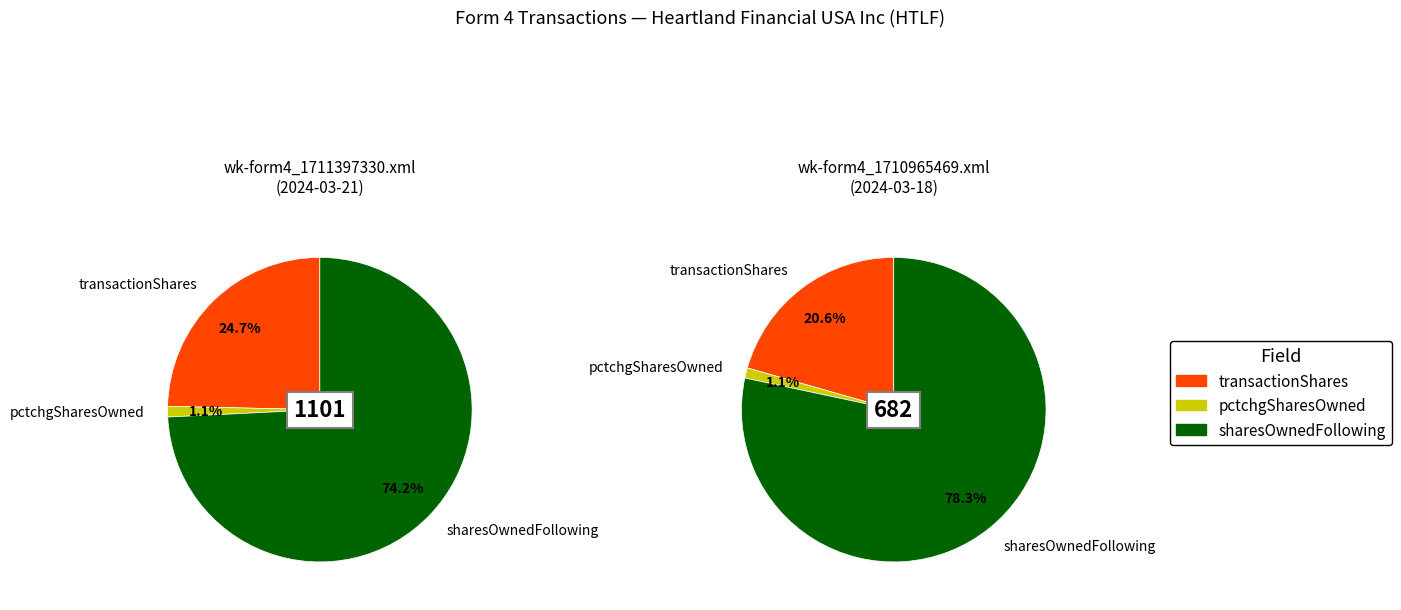

How many segments does this pie chart have?

6